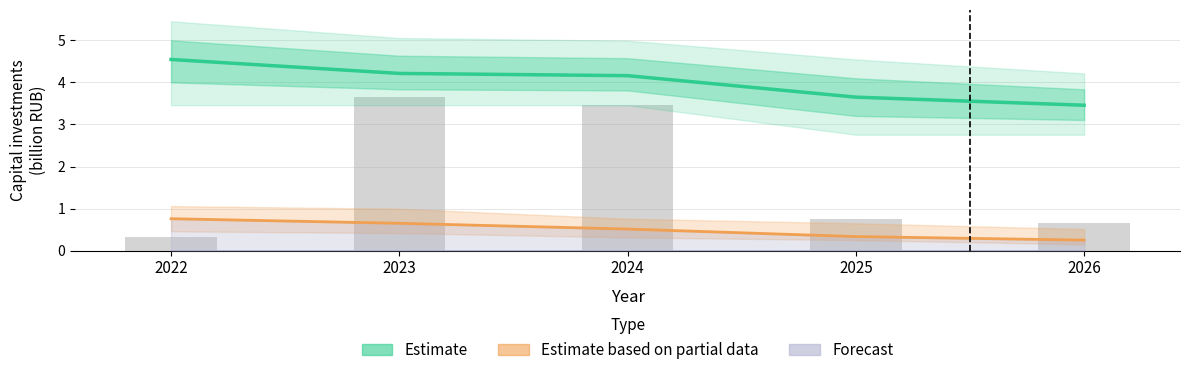

What is the spread (max minus min) of values at 2023?

4.2